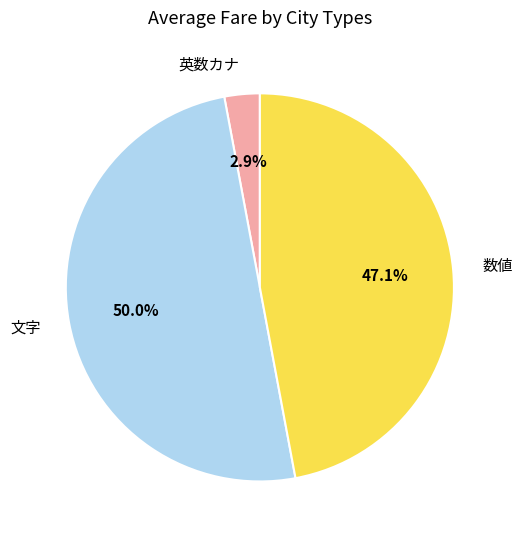

Which slice represents more than half of the pie?

文字